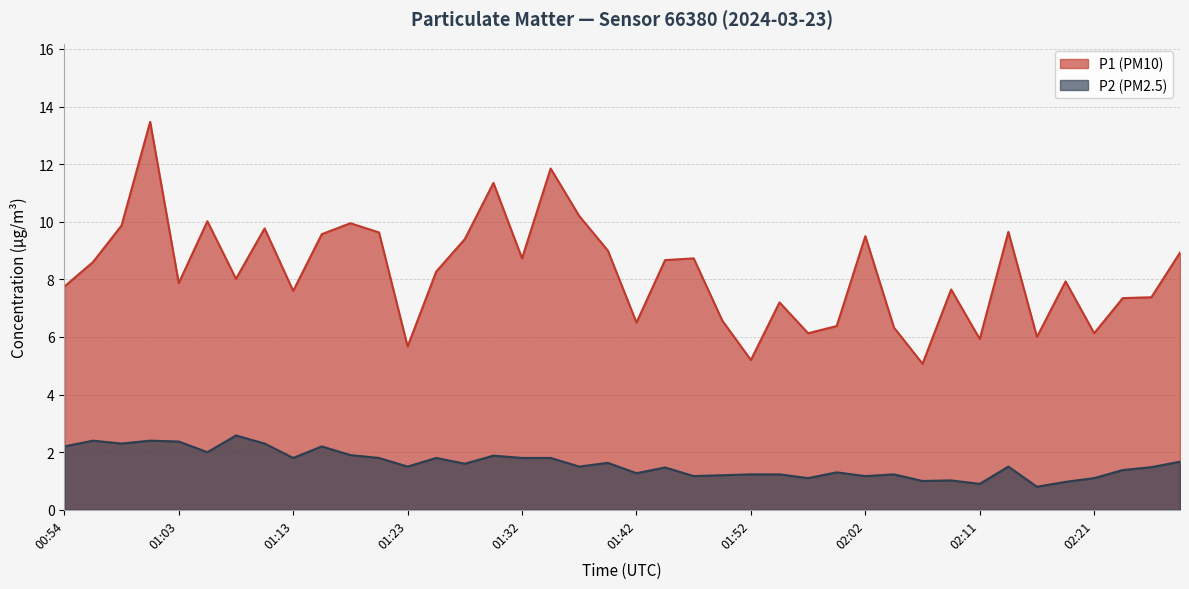

At which label is P2 closest to 1?

02:06